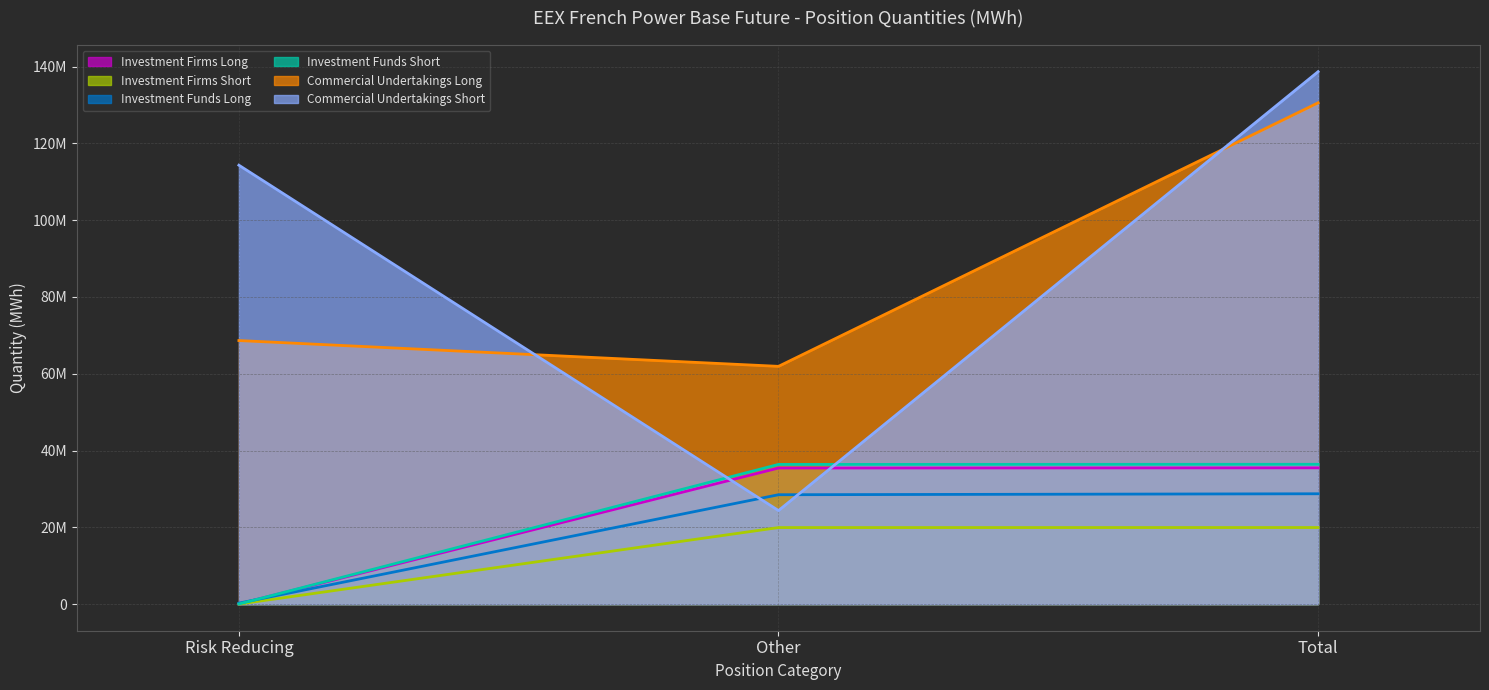

What is the approximate value of Investment Funds Short at Risk Reducing, to the nearest 100?

31700